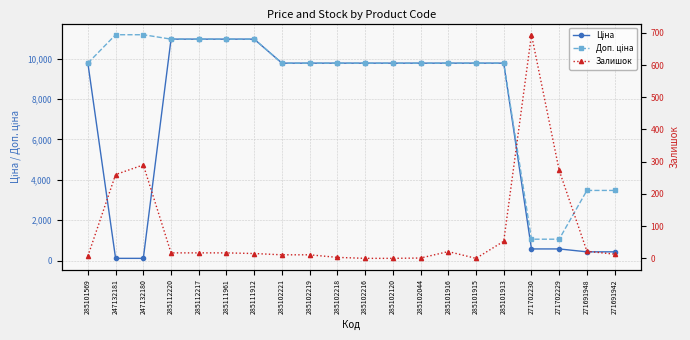

Which has a higher value, 247132181 or 271702230?

271702230